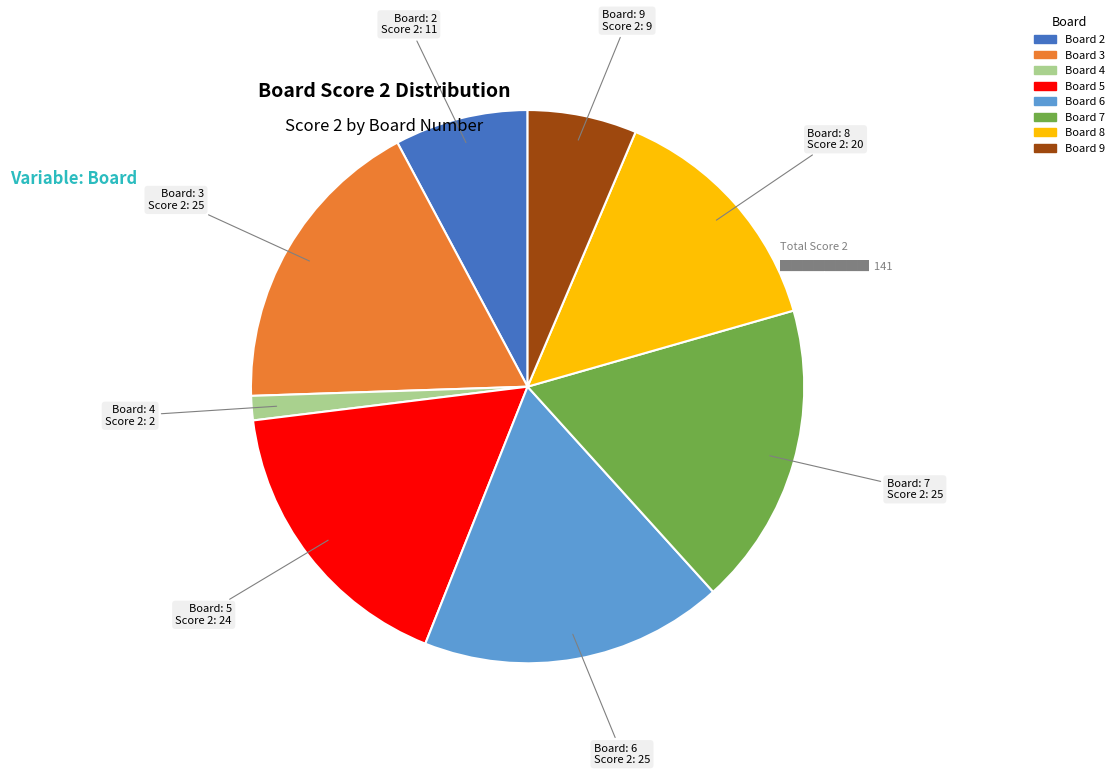

Is there any slice that represents more than half of the pie?

No